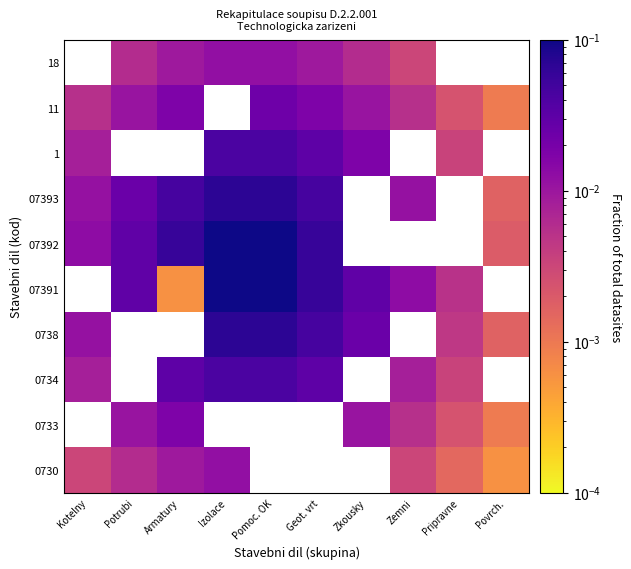

What is the difference between the maximum and second lowest values in the 07392 series?

0.1